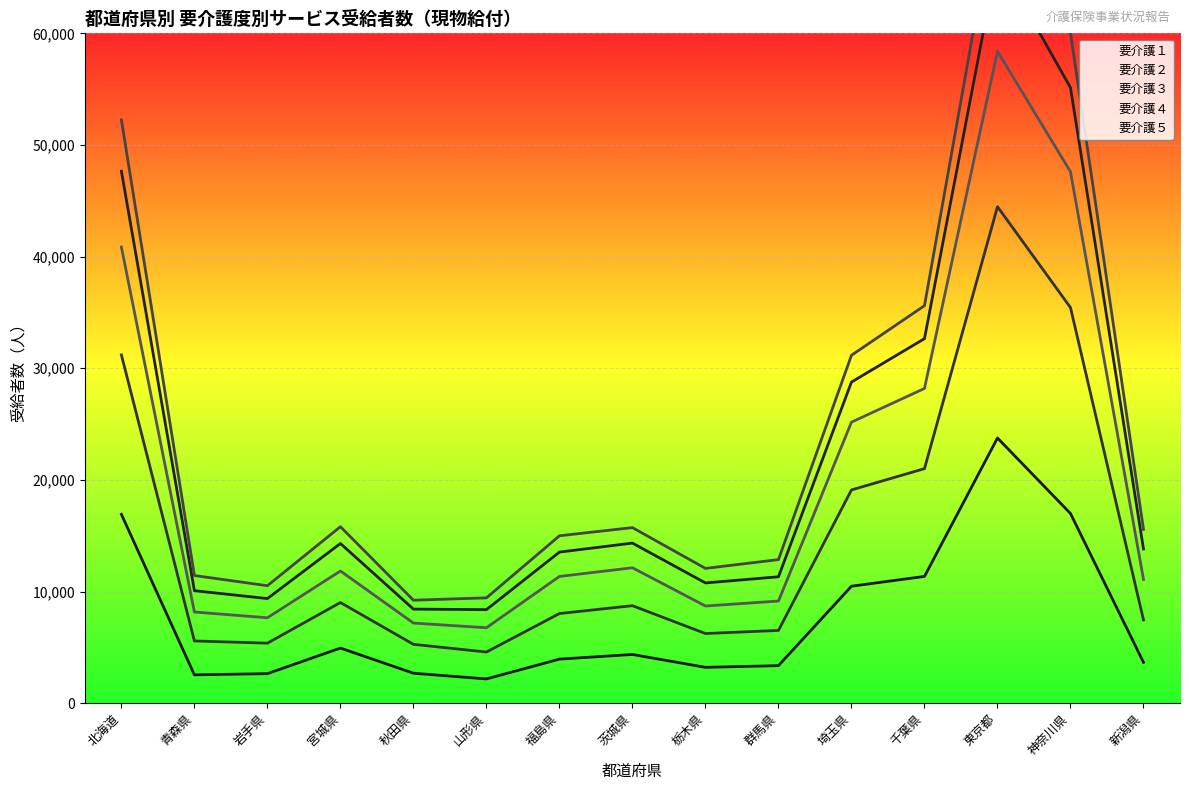

Which series has the largest total across all categories?

要介護５